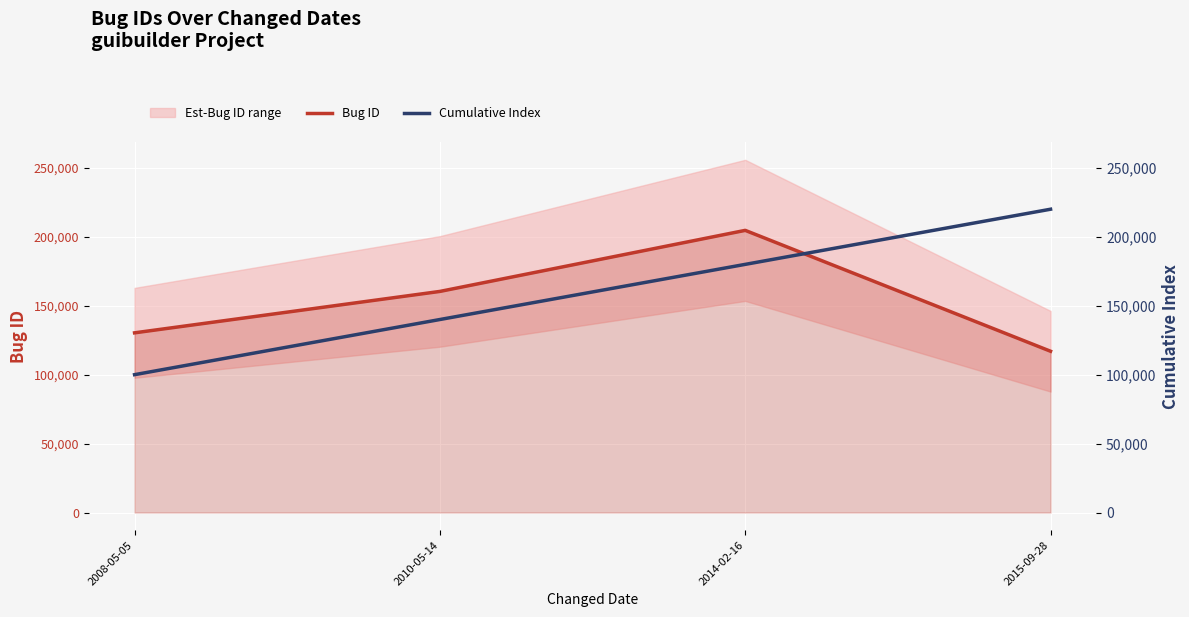

Where is Bug ID nearest to the value 160825?

2010-05-14